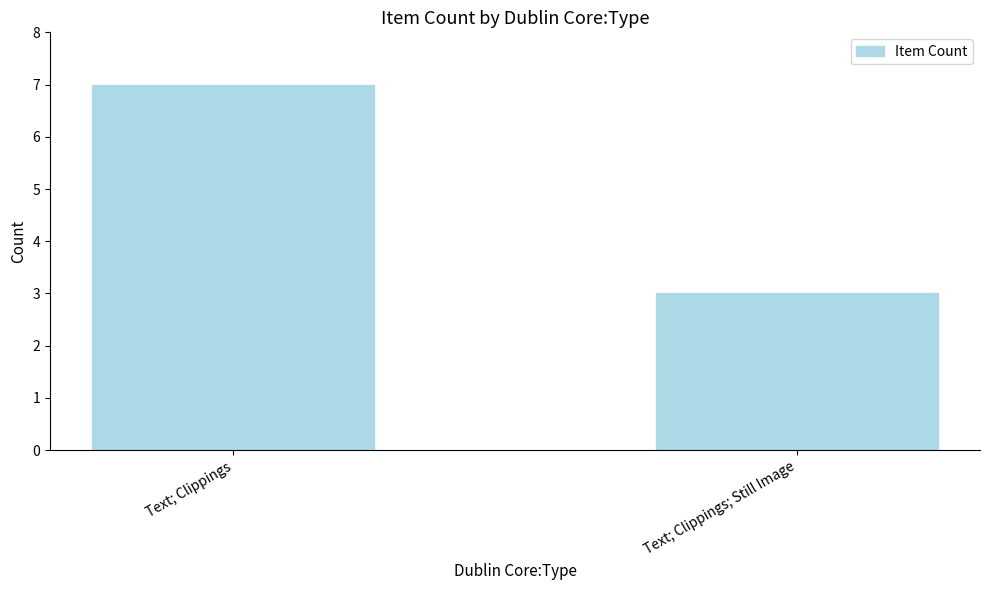

Reading right to left, what are all the values shown in this chart?

3	7